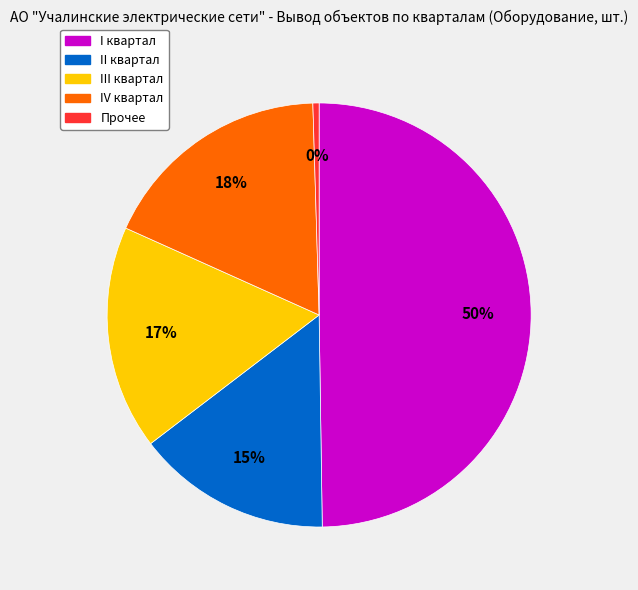

To the nearest percent, what is the combined percentage of Прочее and II квартал?

15%